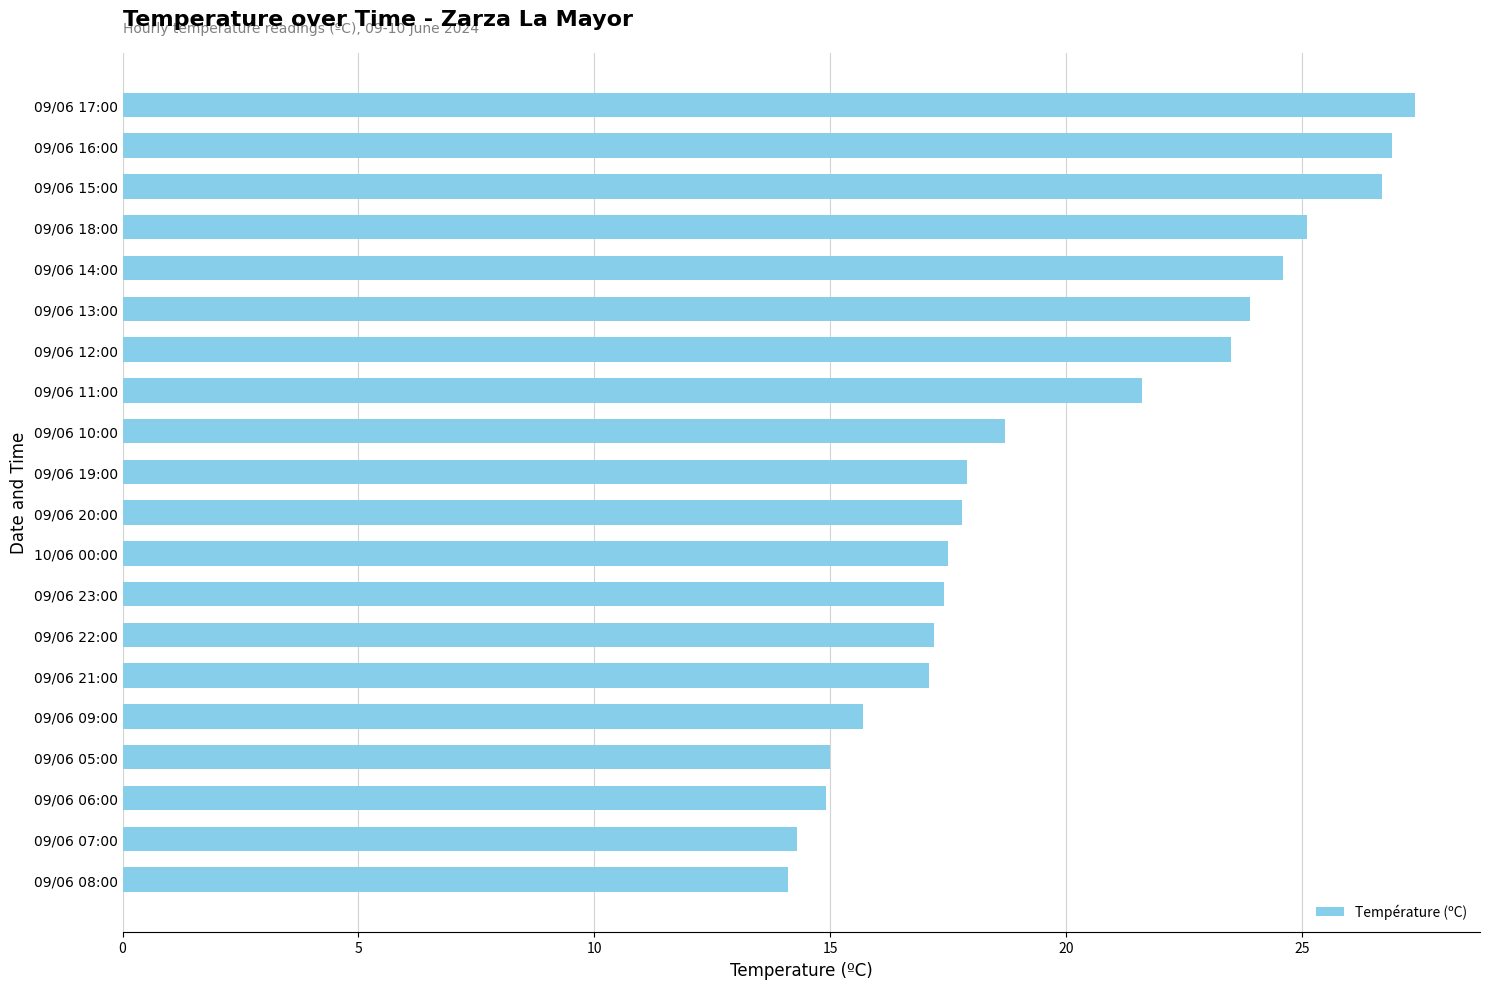

The chart shows a value of 21.6 at 09/06 11:00. True or false?

True